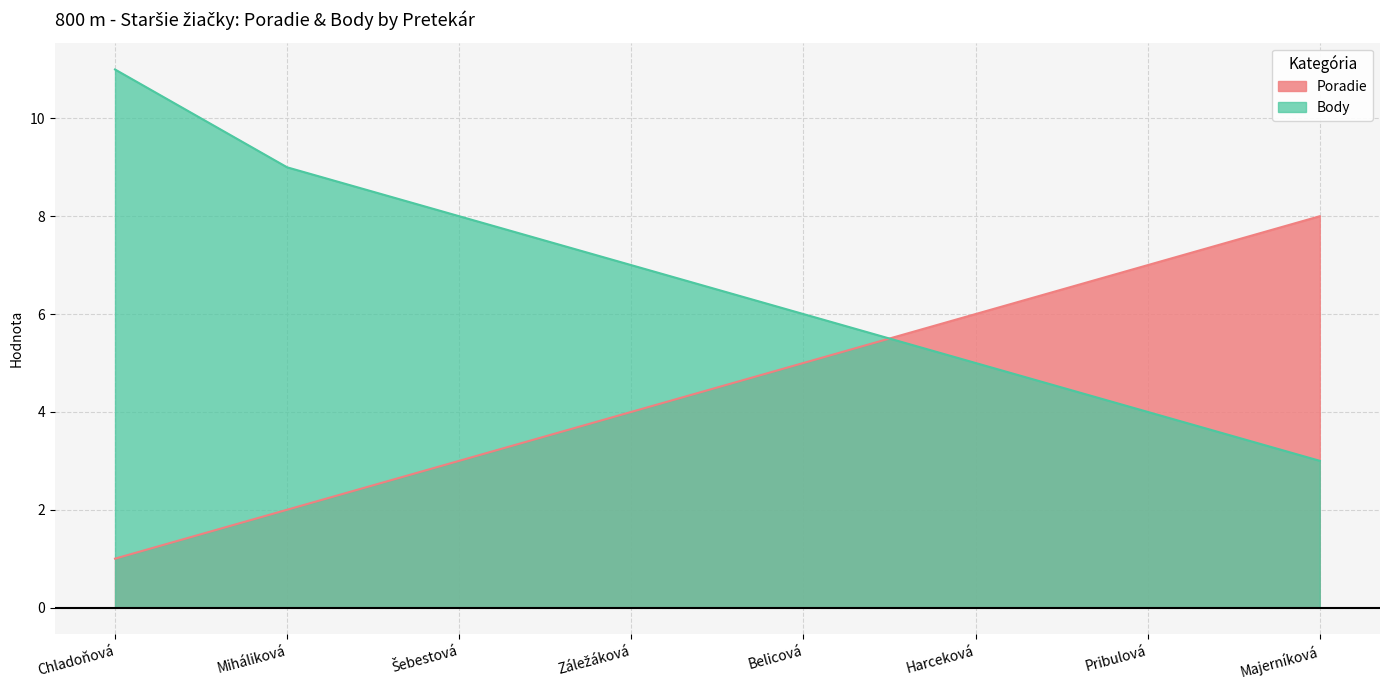

At which label does Poradie reach its minimum?

Chladoňová